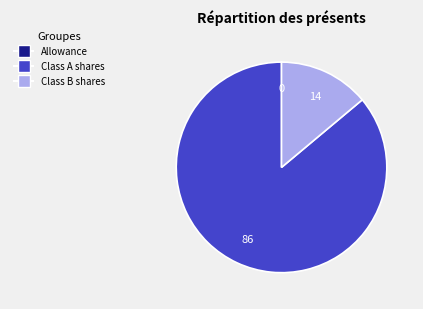

How many slices are in this pie chart?

3